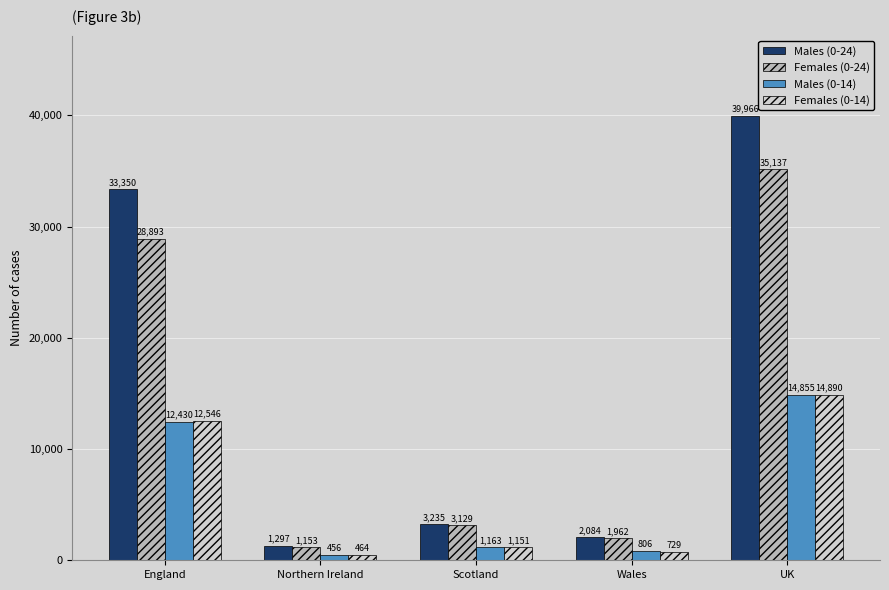

What is the difference between the Females (0-14) values at Scotland and Wales?

422